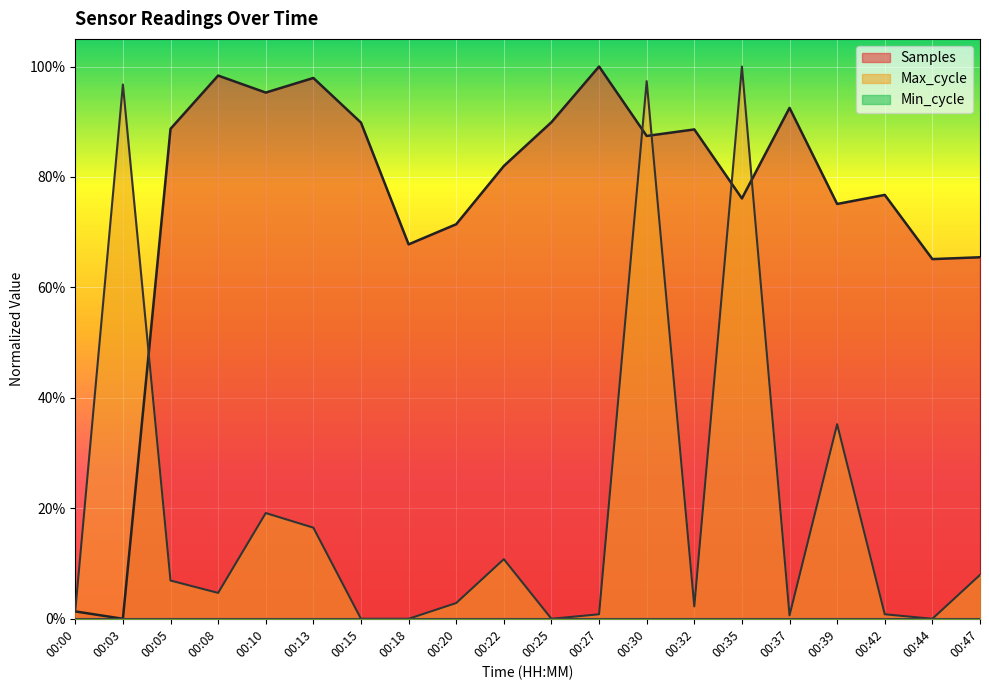

At which category does the chart reach its peak across all series?

00:27